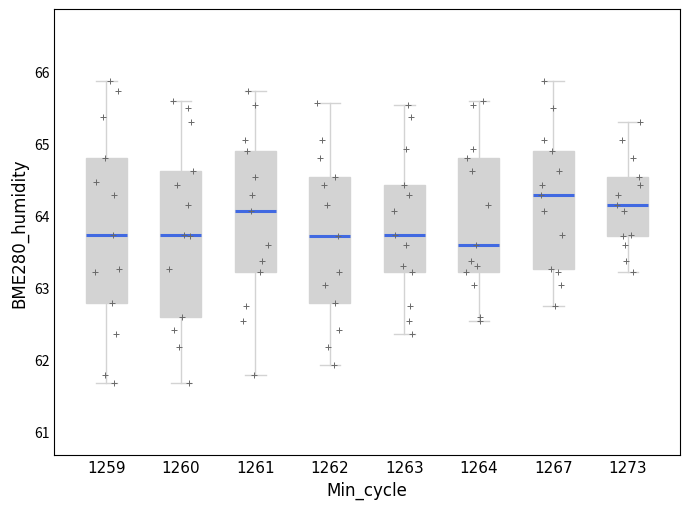

Which box's median line is the lowest?

1264